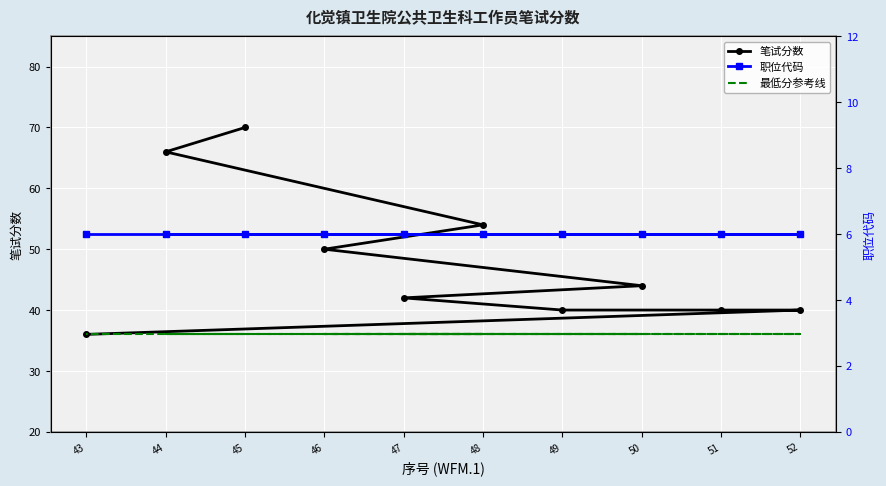

How many values in the 笔试分数 series are below 44?

5